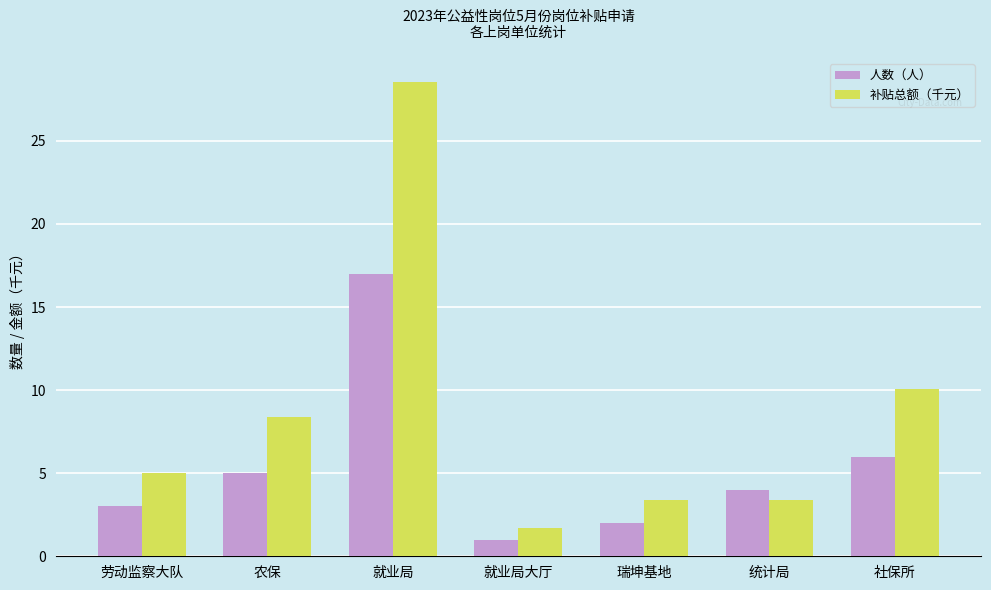

What is the approximate value of 人数（人） at 劳动监察大队?

3.0